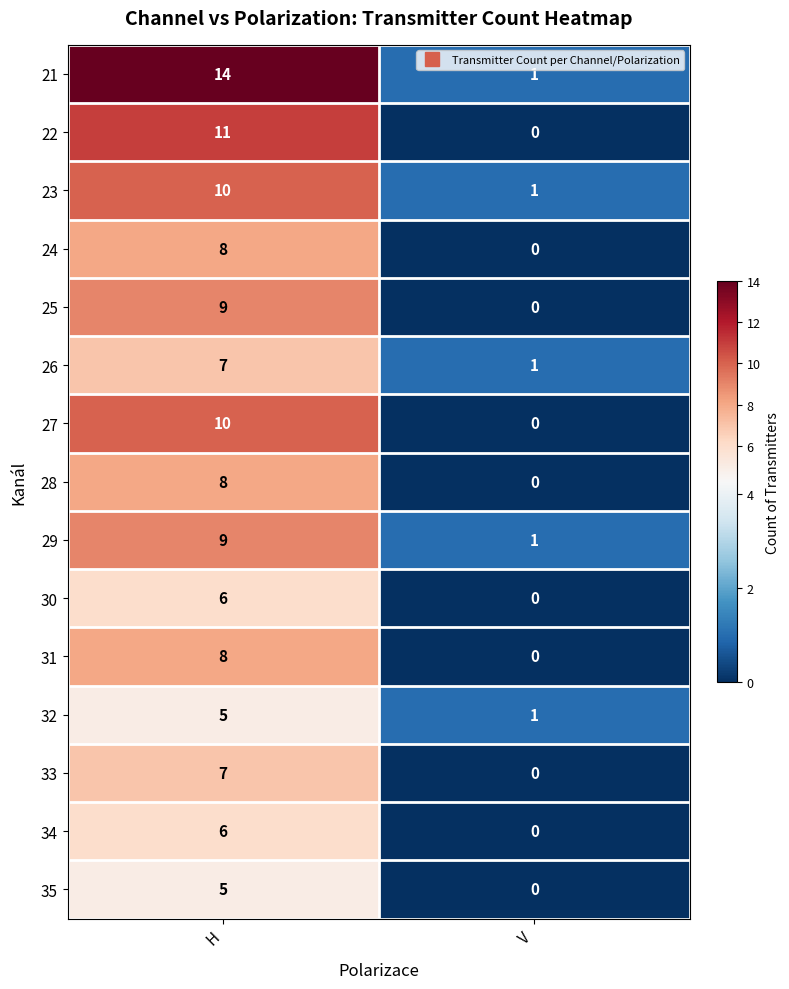

Is it true that 31 equals 0 at V?

True